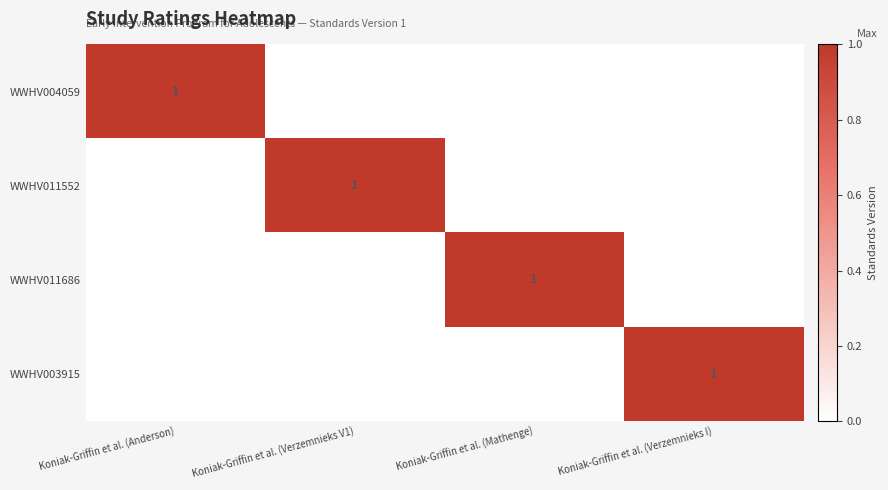

Is it true that WWHV003915 equals 1 at Koniak-Griffin et al. (Verzemnieks I)?

True